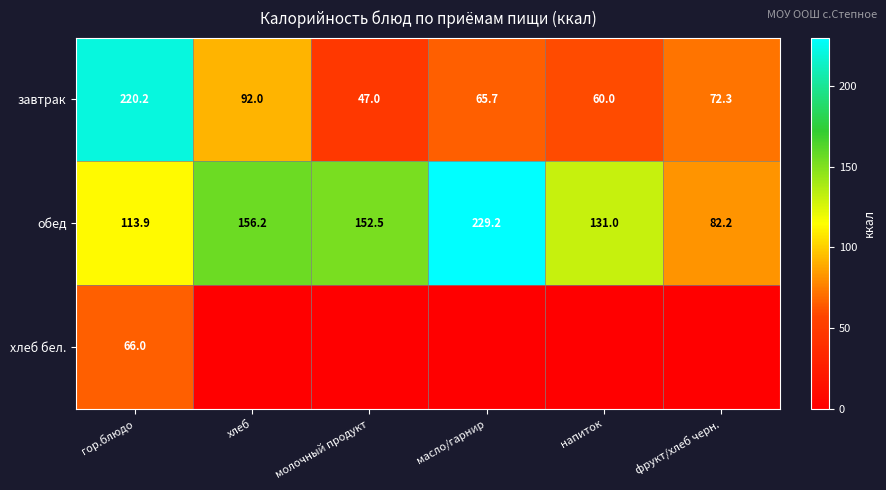

True or false: обед has a value of 181.6 at гор.блюдо.

False